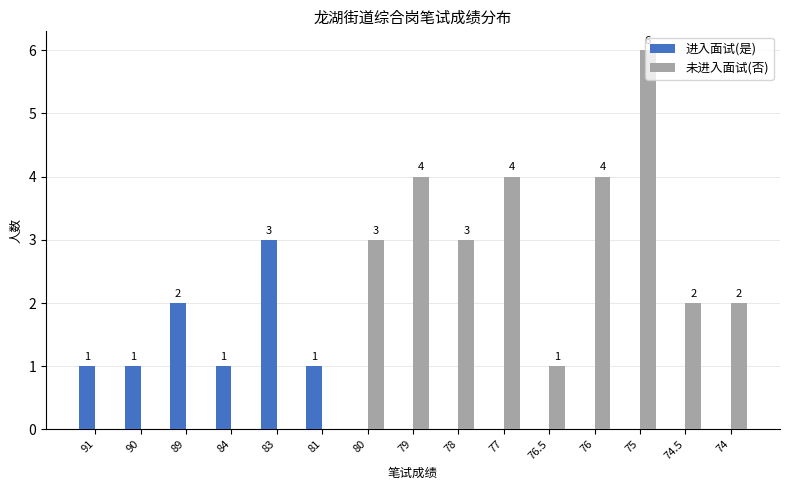

Which category has the highest value in the 进入面试(是) series?

83